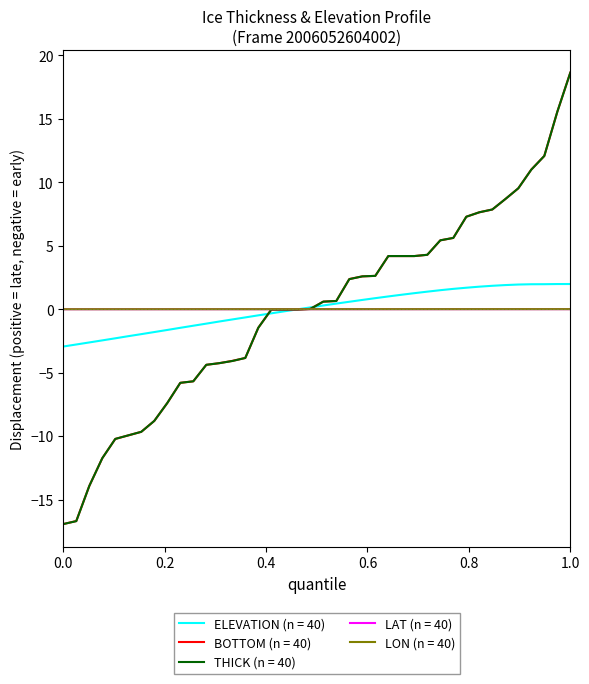

What are all the series names shown in the legend?

ELEVATION (n = 40), BOTTOM (n = 40), THICK (n = 40), LAT (n = 40), LON (n = 40)